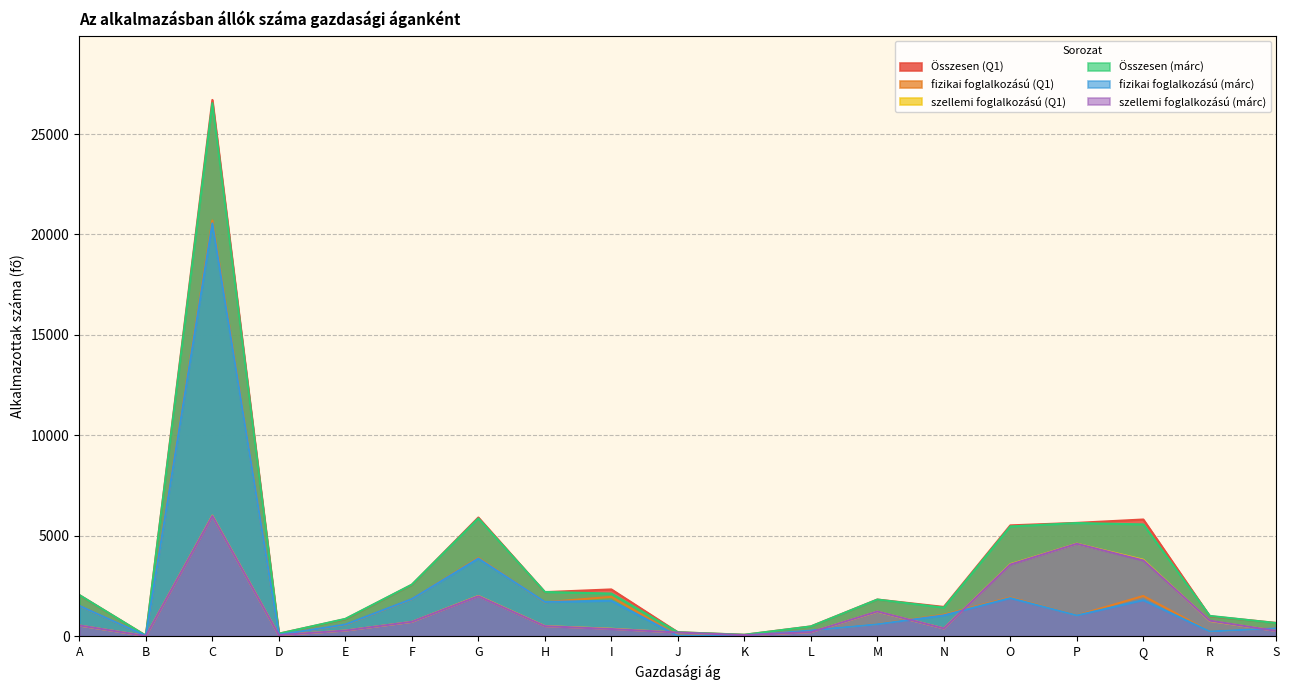

Which has a higher value, P or C?

C